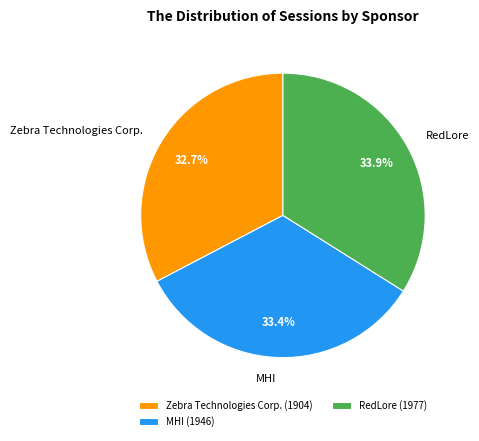

The Zebra Technologies Corp. slice represents 33% of the pie. True or false?

True